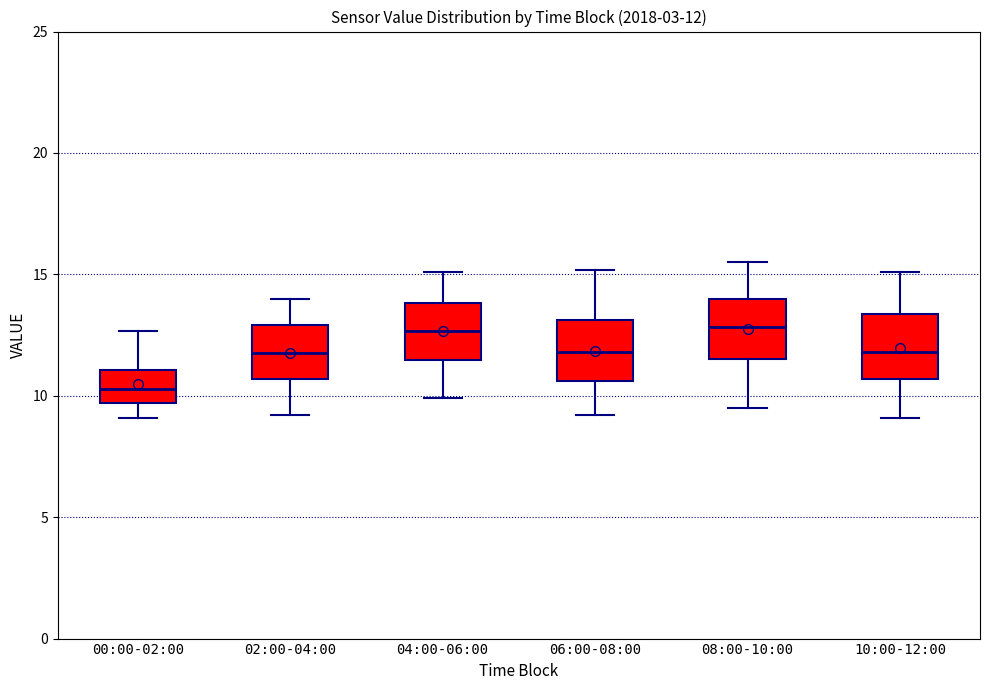

Which box's median line is the lowest?

00:00-02:00